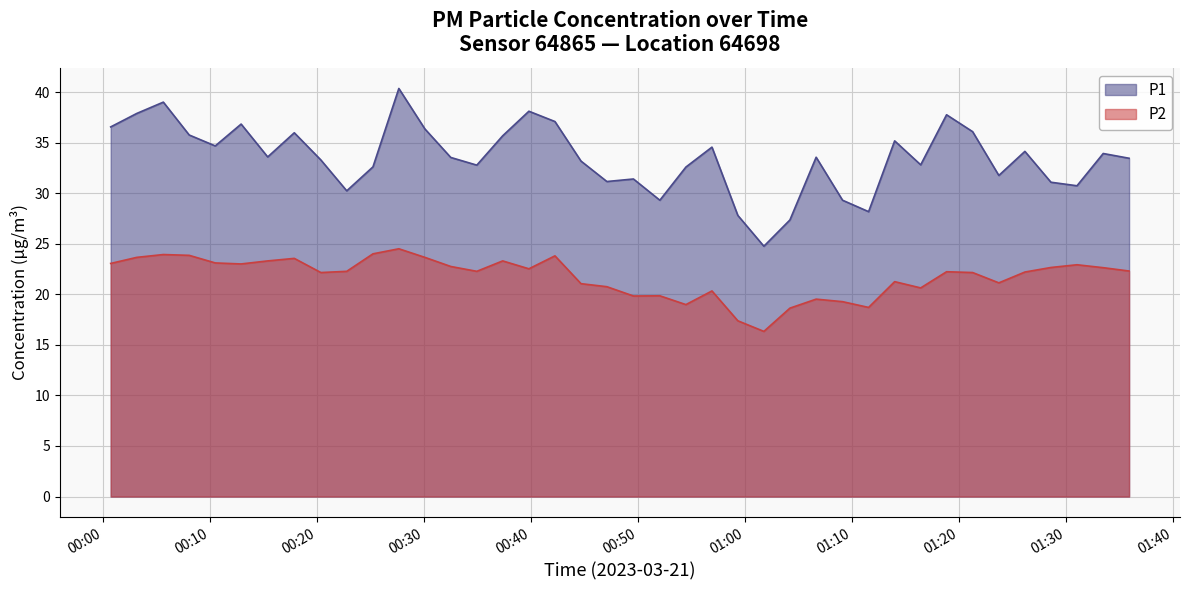

Which series has the largest total across all categories?

P1